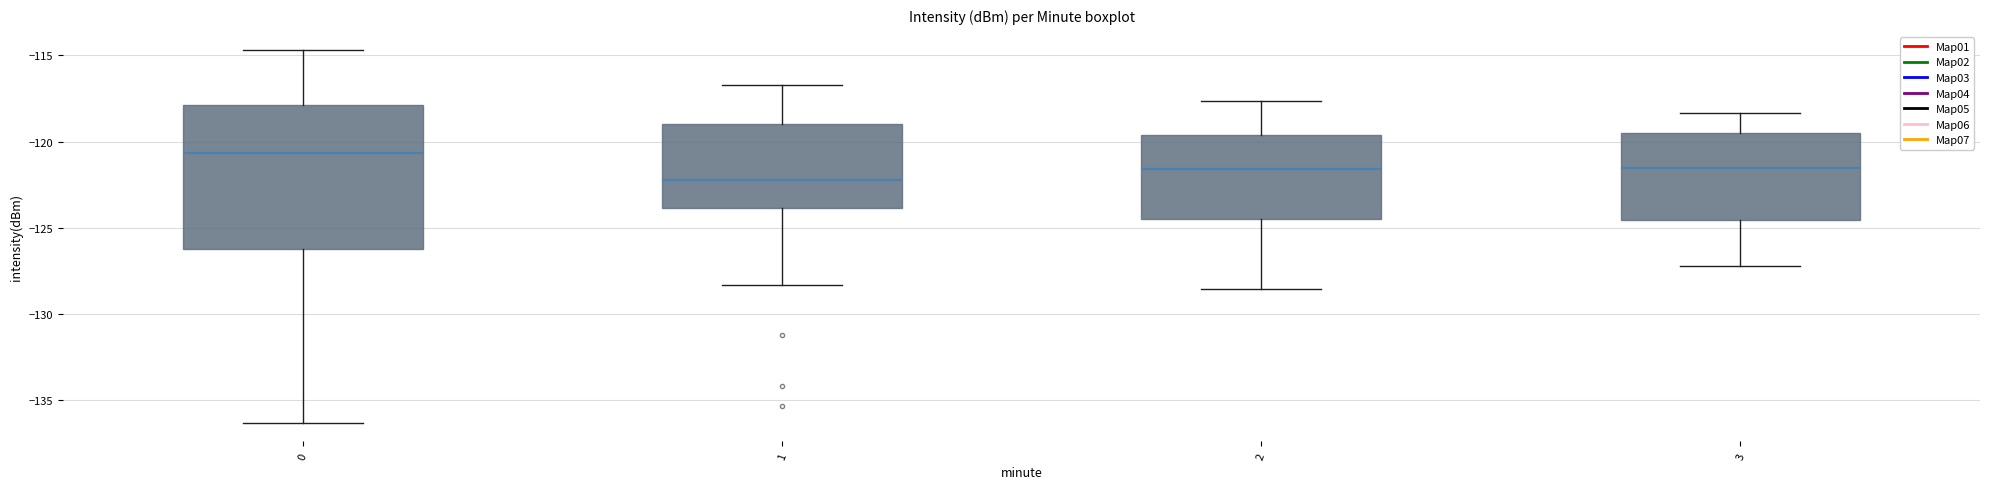

Comparing the boxes themselves (not the whiskers), which one is the tallest?

0